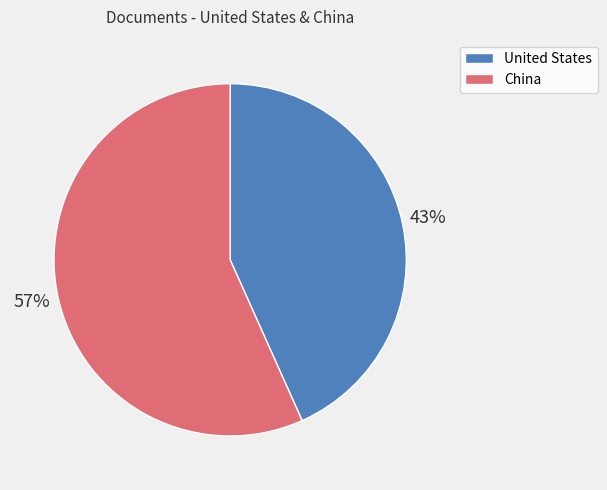

Combined, do China and United States account for over 50%?

Yes